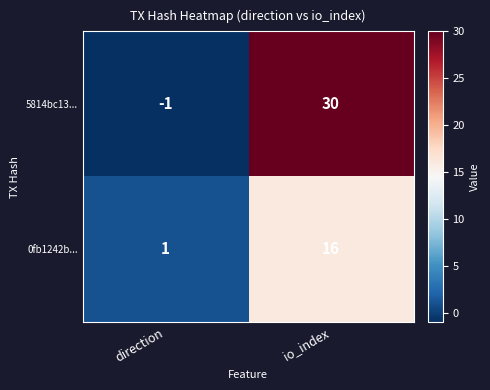

Is it true that 0fb1242b... equals 1 at direction?

True